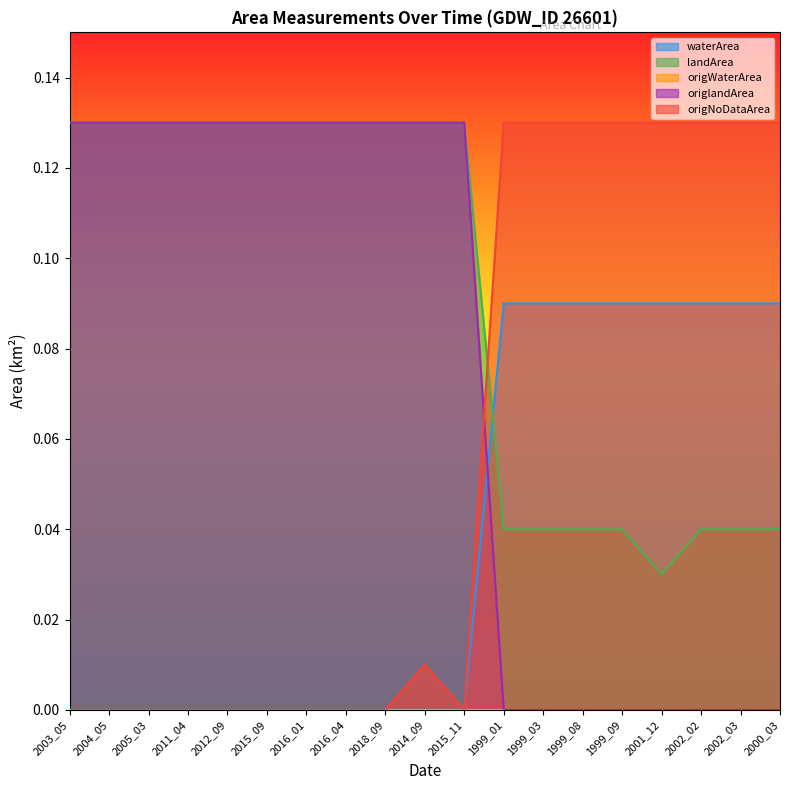

How many positive values does the origNoDataArea series have?

9